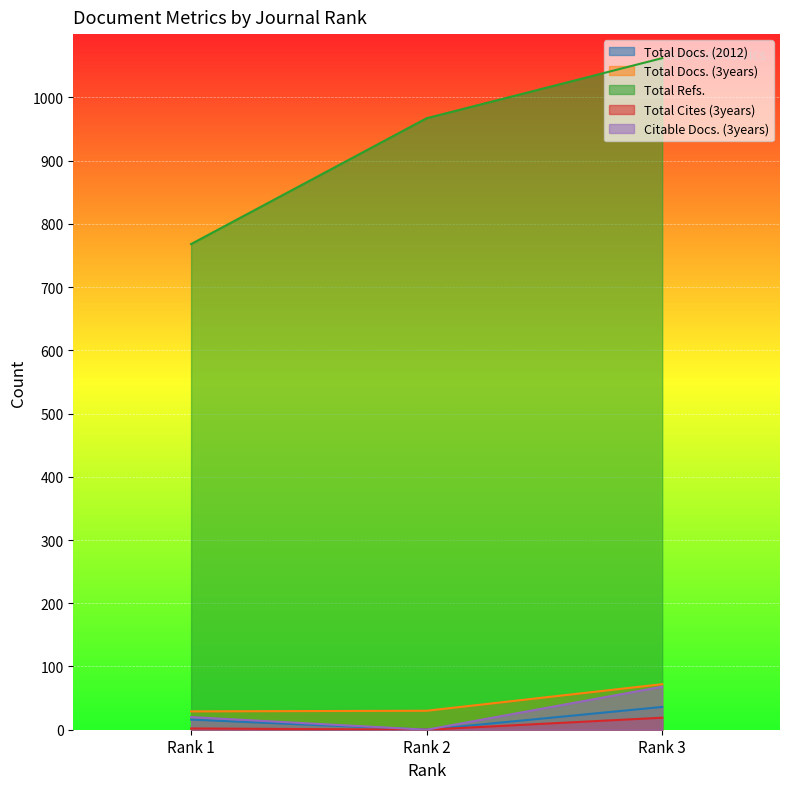

Is the value of Total Docs. (3years) at Rank 1 greater than the value of Citable Docs. (3years) at Rank 3?

No